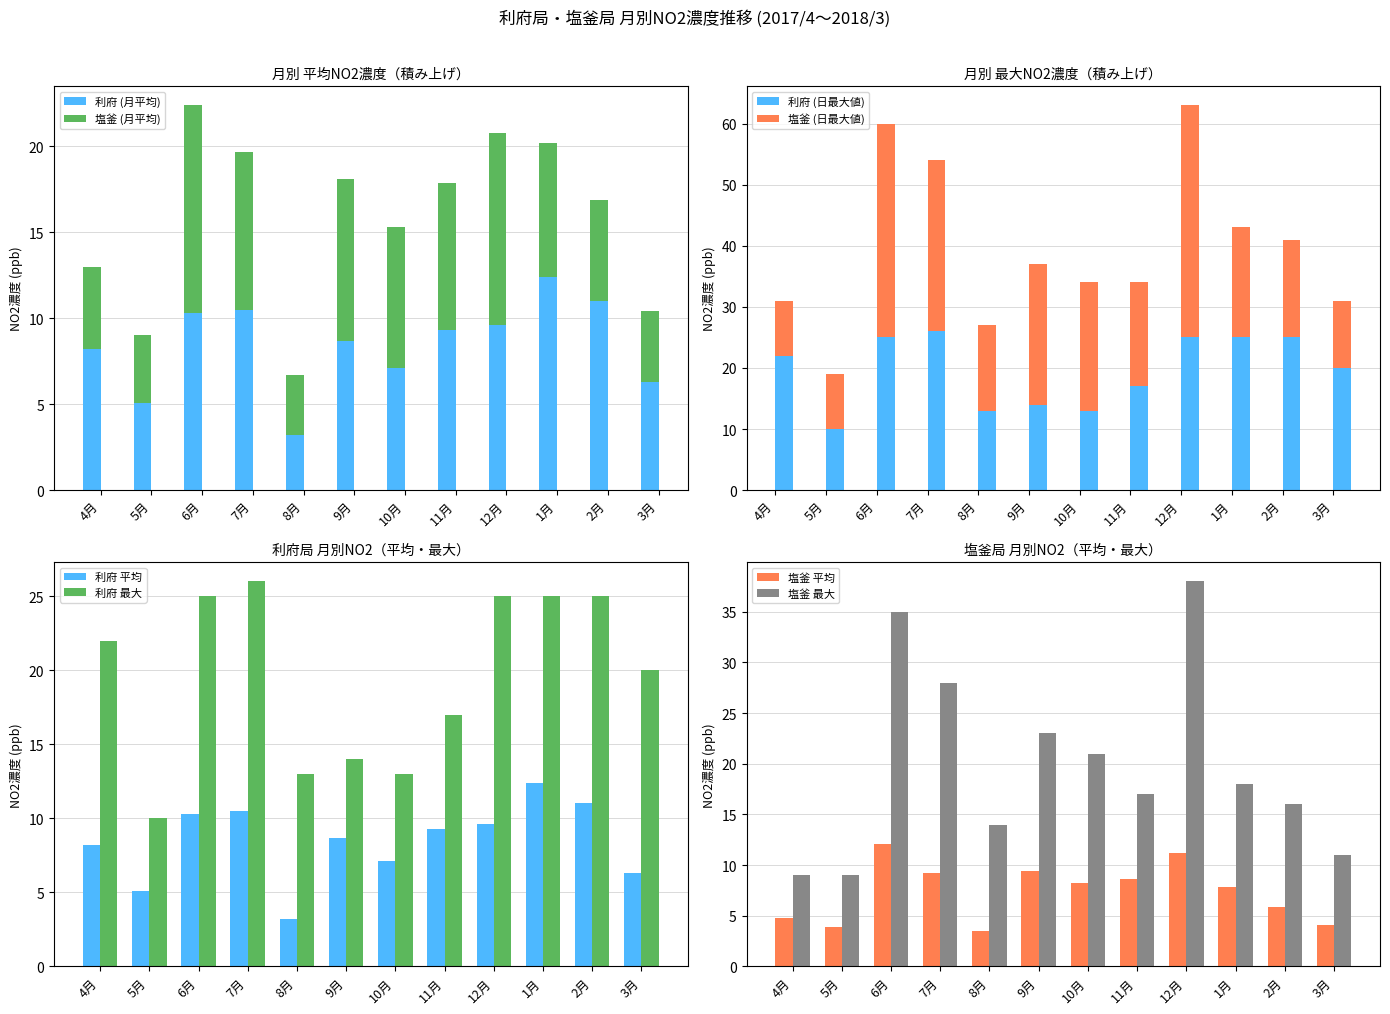

What is the lowest value of the 利府 (月平均) series?

3.2